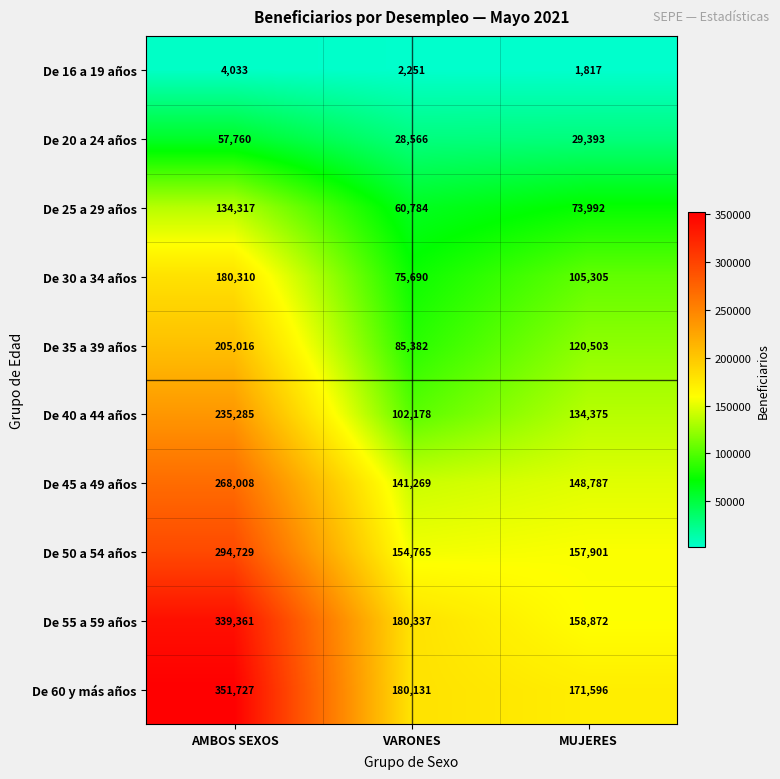

What is the lowest value of the De 50 a 54 años series?

154765